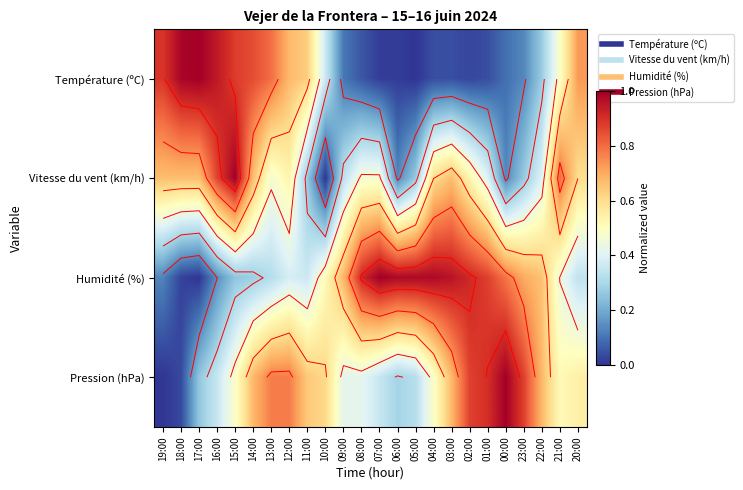

List the labels in order of Pression (hPa) value, largest first.

00:00, 01:00, 02:00, 23:00, 13:00, 12:00, 14:00, 03:00, 22:00, 11:00, 10:00, 20:00, 21:00, 15:00, 04:00, 09:00, 08:00, 16:00, 07:00, 05:00, 06:00, 17:00, 18:00, 19:00